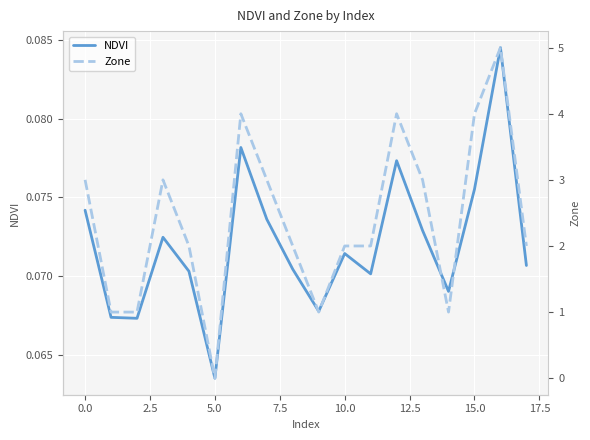

At which label is NDVI closest to 0?

5.0